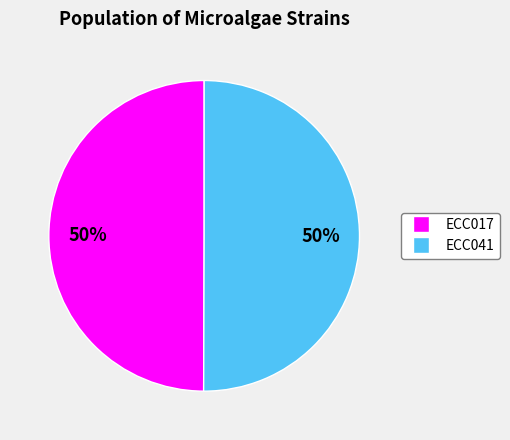

How many slices are in this pie chart?

2